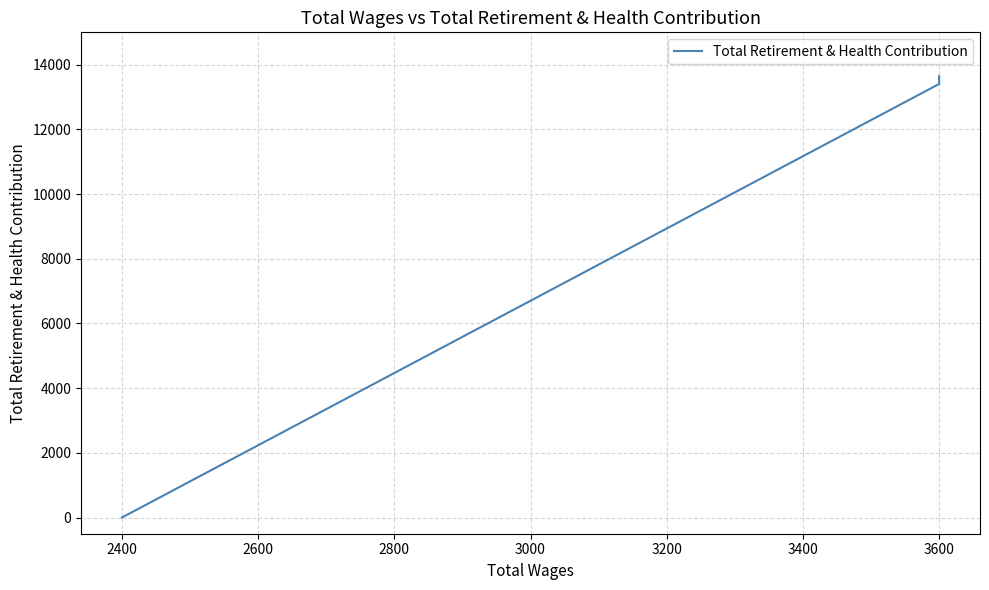

How many lines are shown in the chart?

1